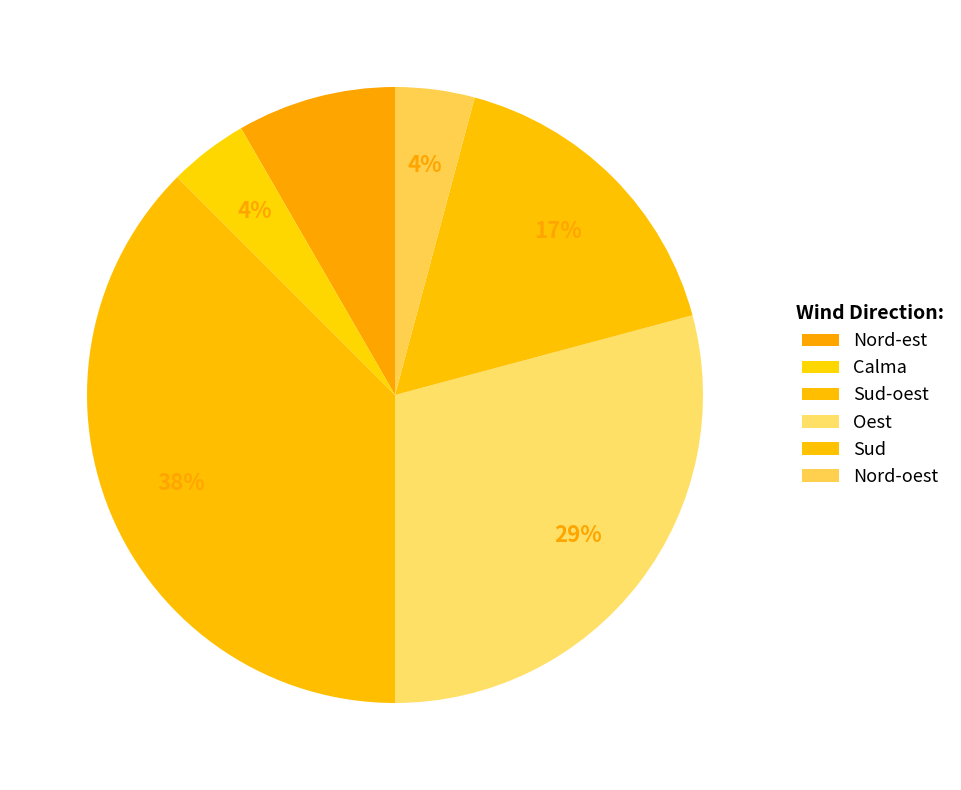

To the nearest percent, what is the average slice percentage?

17%